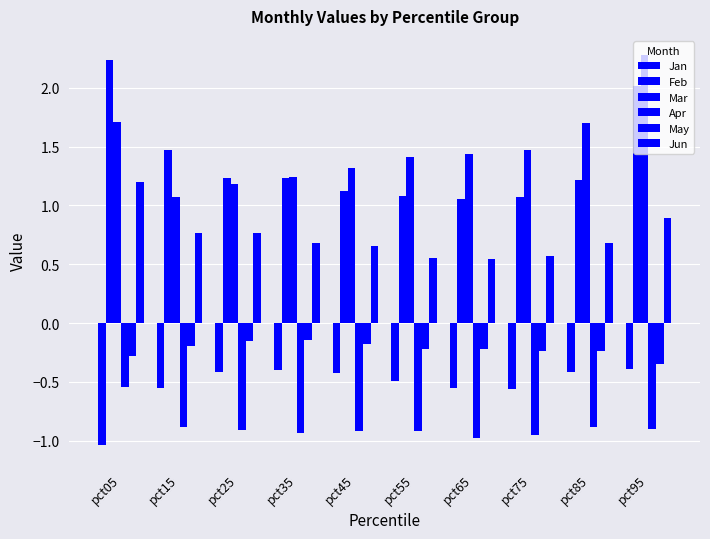

Rank the categories by Mar value from highest to lowest.

pct95, pct05, pct85, pct75, pct65, pct55, pct45, pct35, pct25, pct15